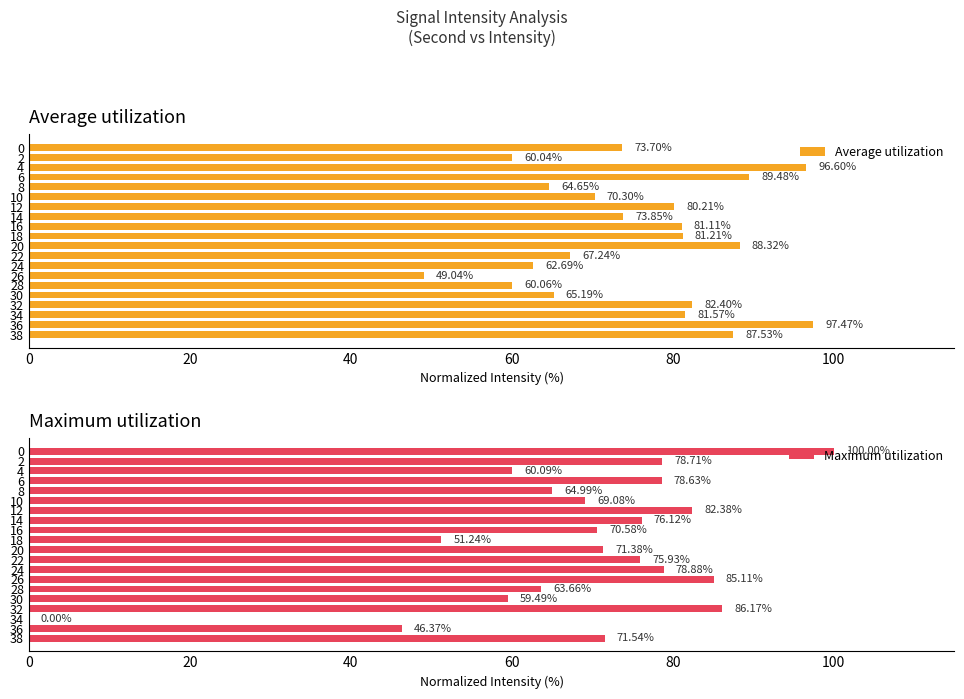

True or false: Average utilization has a value of 35.5 at 4.

False